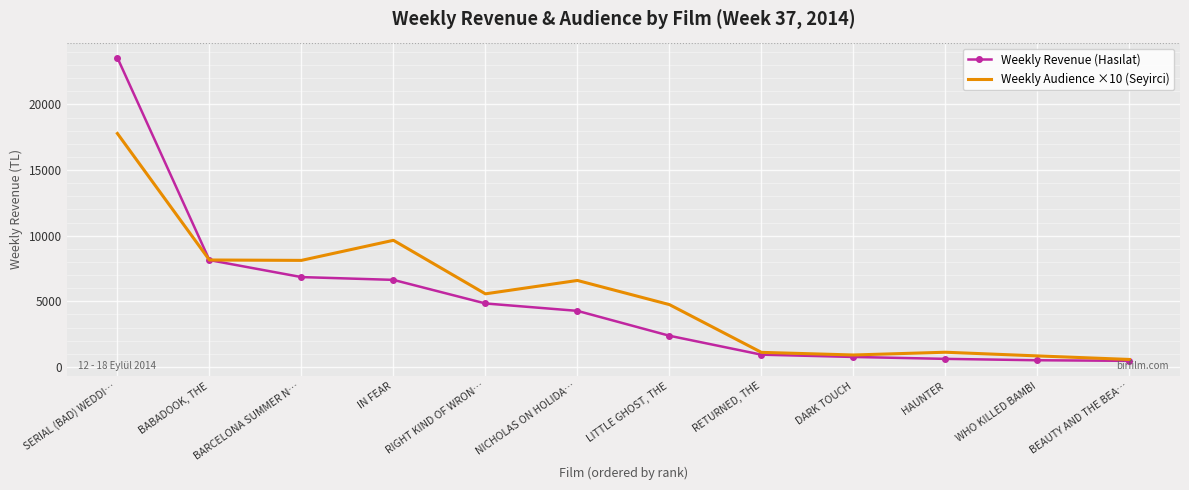

Which series changed the most between IN FEAR and RIGHT KIND OF WRON…?

Weekly Audience ×10 (Seyirci)